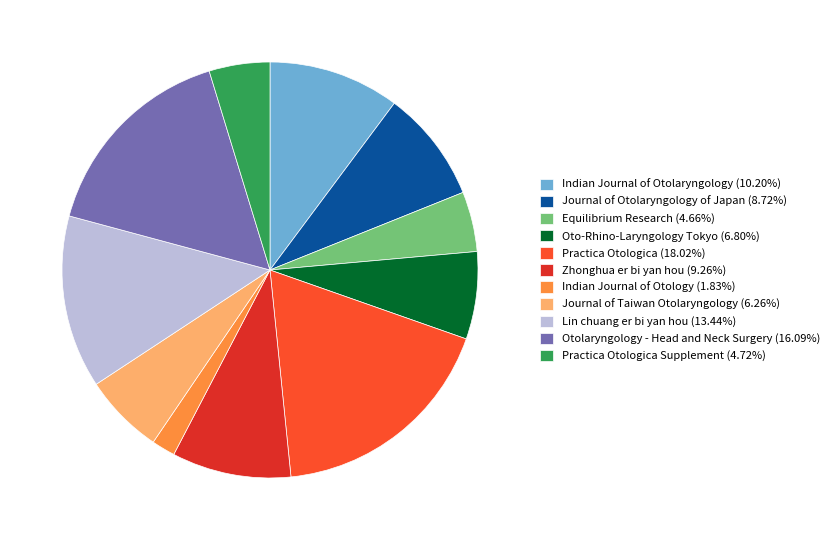

What is the ratio of the value at Practica Otologica (18.02%) to the value at Oto-Rhino-Laryngology Tokyo (6.80%)?

2.7